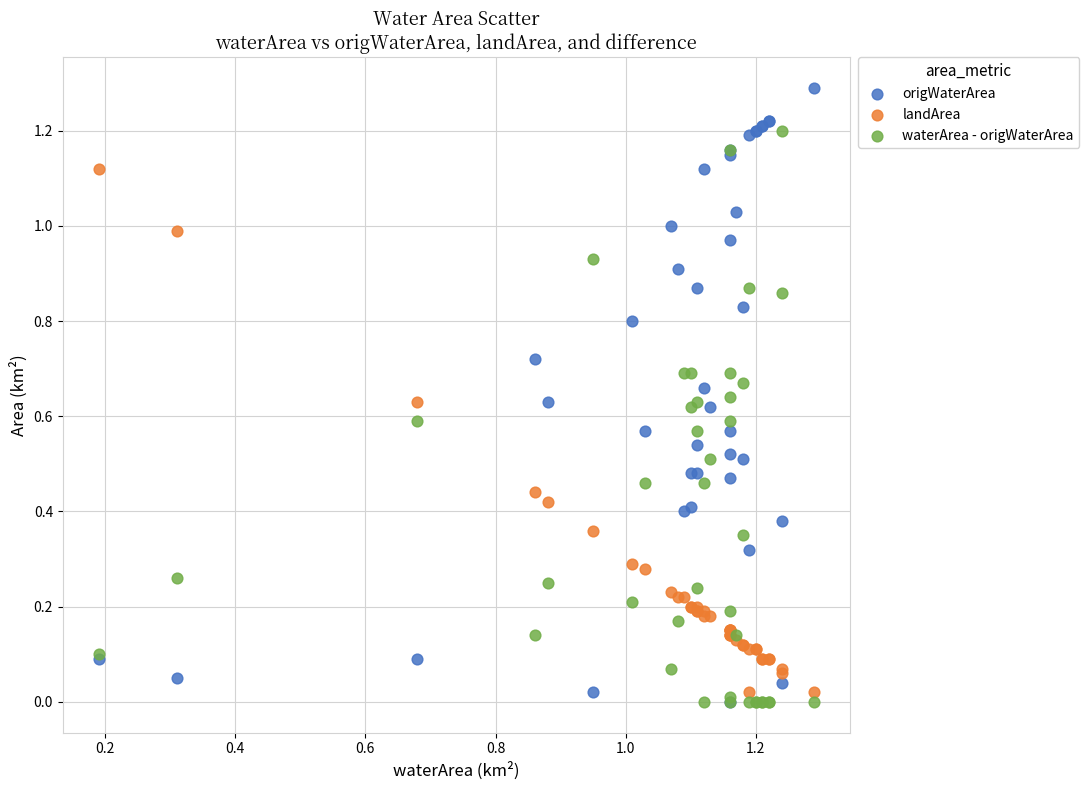

What are all the series names shown in the legend?

origWaterArea, landArea, waterArea - origWaterArea